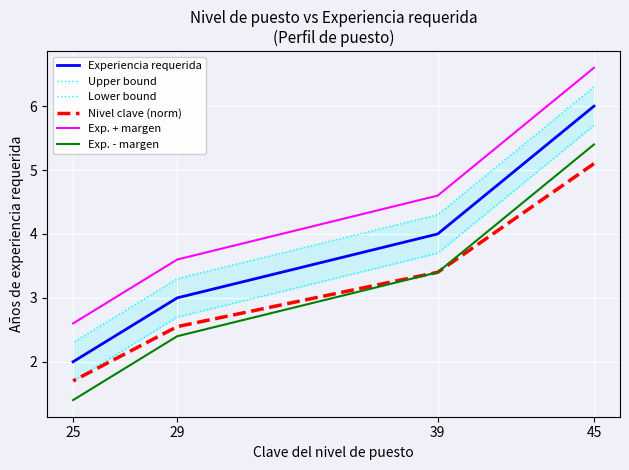

True or false: Lower bound and Exp. + margen cross at least once.

False